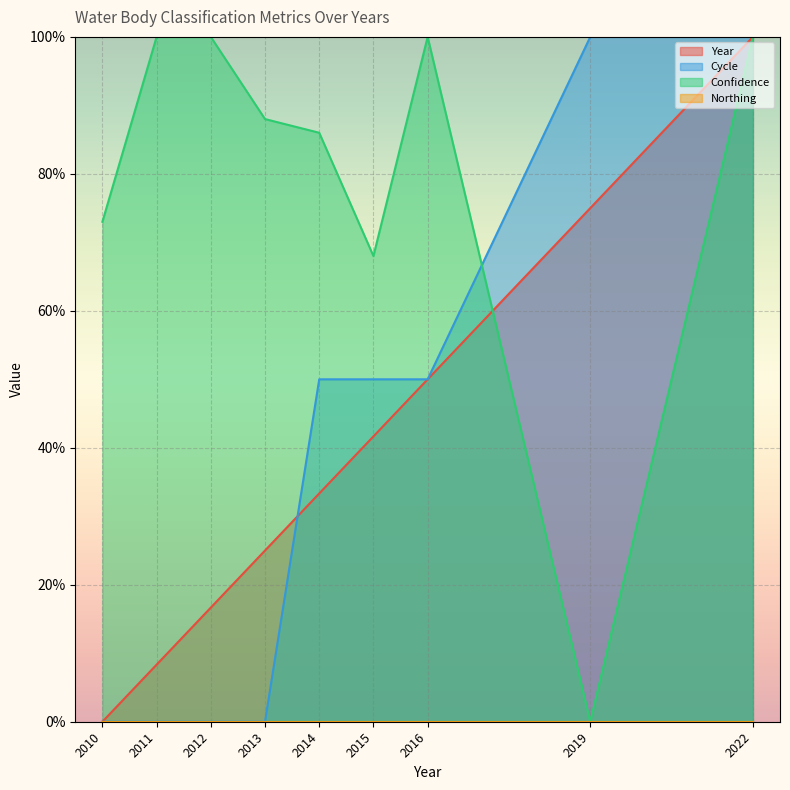

True or false: Cycle has a value of 0.0 at 2013.

True